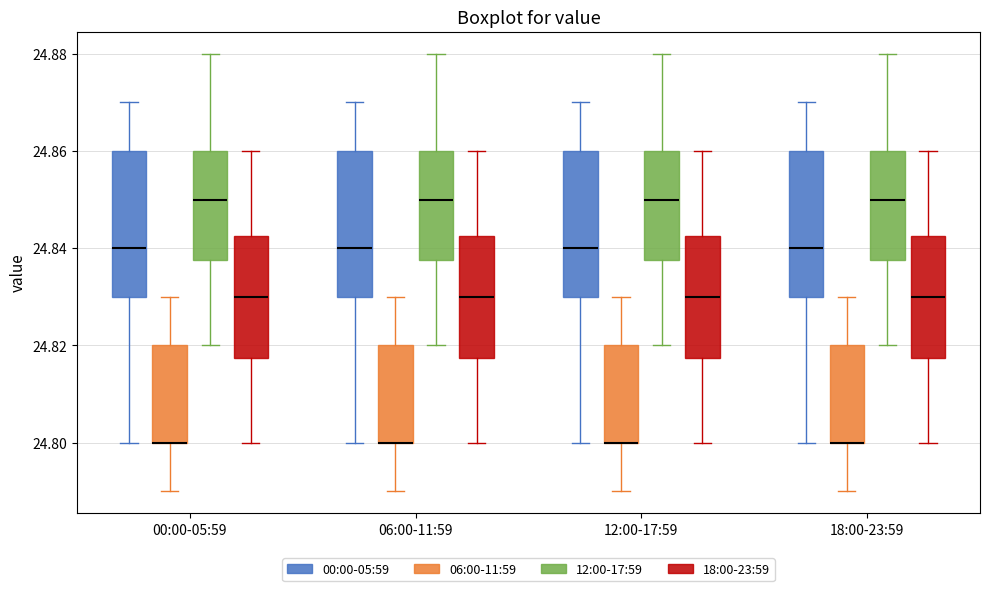

Where does the median line of the box for 12:00-17:59 (18:00-23:59) sit on the y-axis? The values are not printed on the chart, so give them approximately, as read against the axis.

24.830